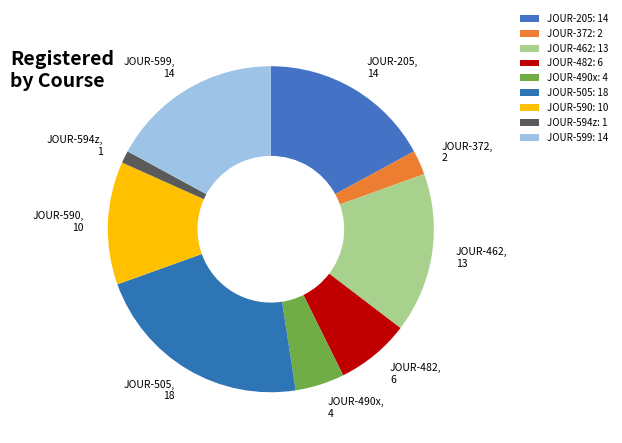

True or false: JOUR-505 accounts for 22% of the total.

True